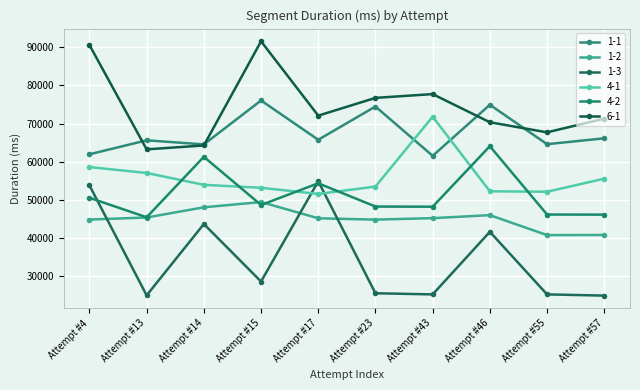

At which label is 4-2 closest to 54775?

Attempt #17